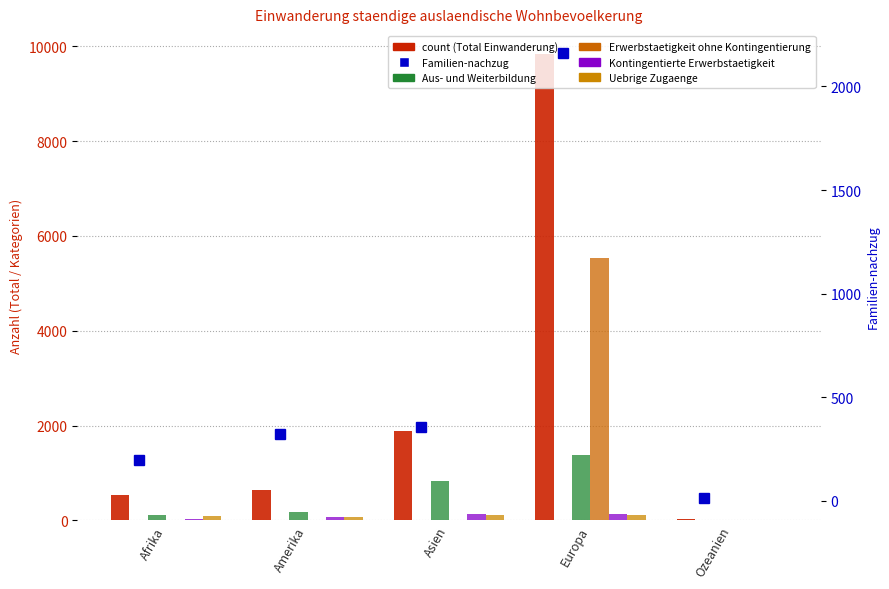

What is the spread (max minus min) of values at Afrika?

529